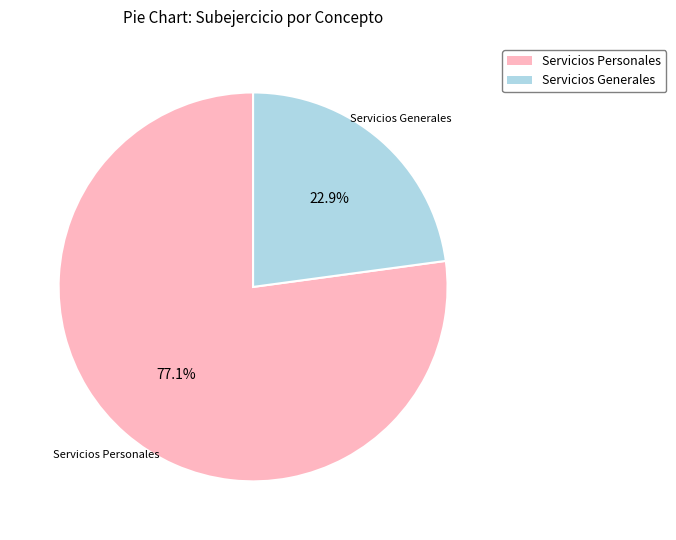

Does any single category account for the majority?

Yes